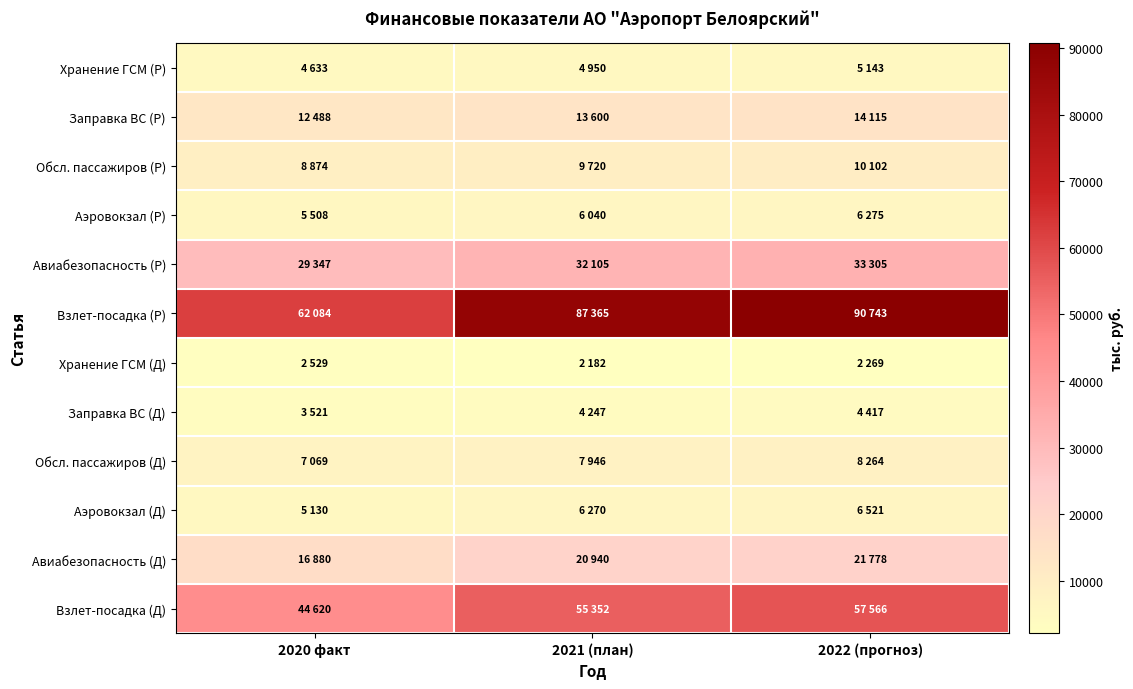

Which series changed the most between 2020 факт and 2021 (план)?

Взлет-посадка (Р)